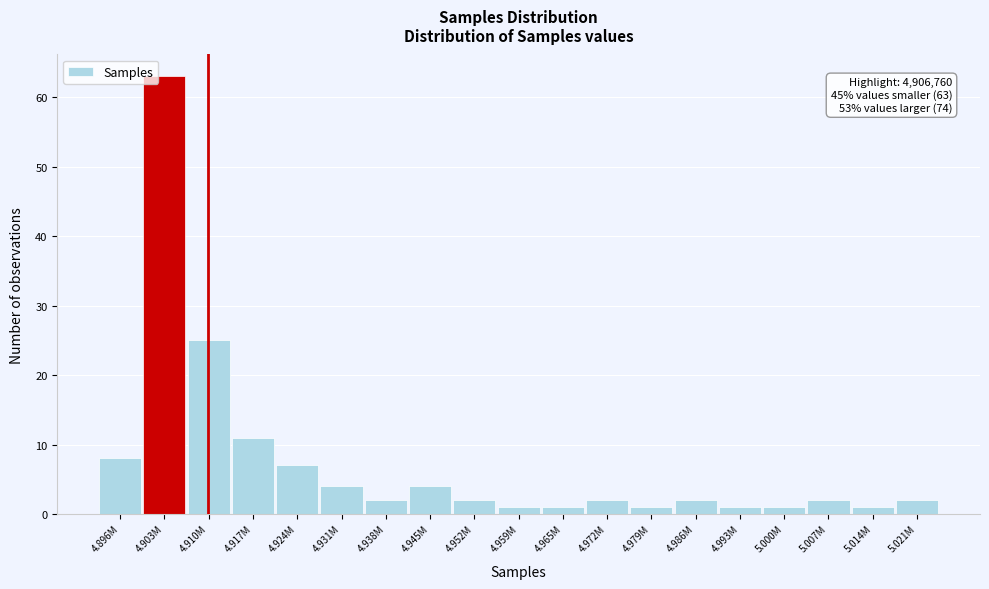

Reading left to right, extract all data points from this chart.

4.896M=8	4.903M=63	4.910M=25	4.917M=11	4.924M=7	4.931M=4	4.938M=2	4.945M=4	4.952M=2	4.959M=1	4.965M=1	4.972M=2	4.979M=1	4.986M=2	4.993M=1	5.000M=1	5.007M=2	5.014M=1	5.021M=2